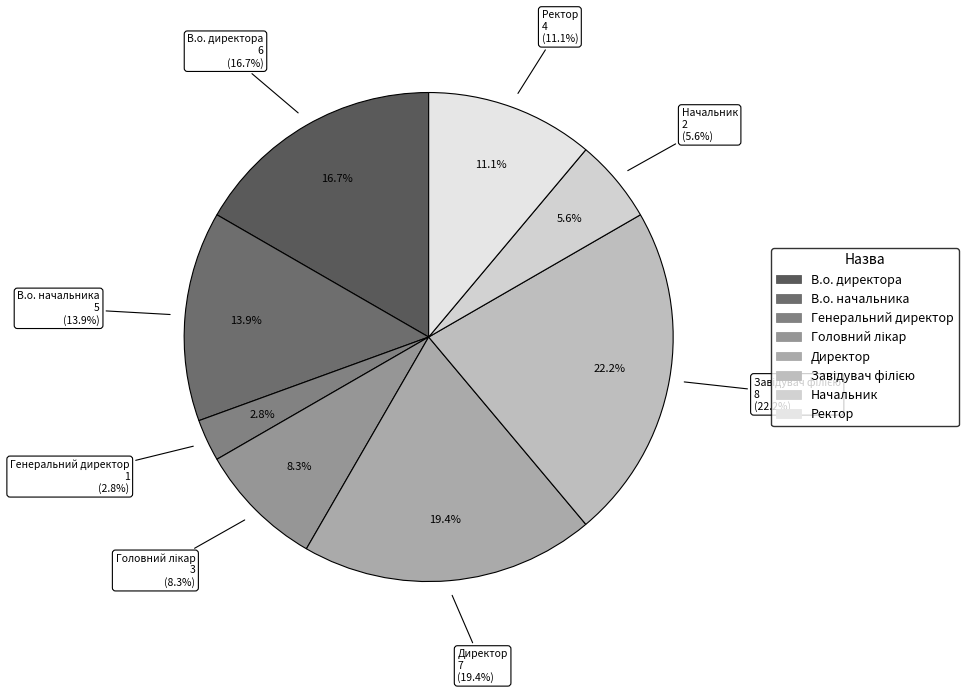

To the nearest percent, what percentage of the pie is Начальник?

6%